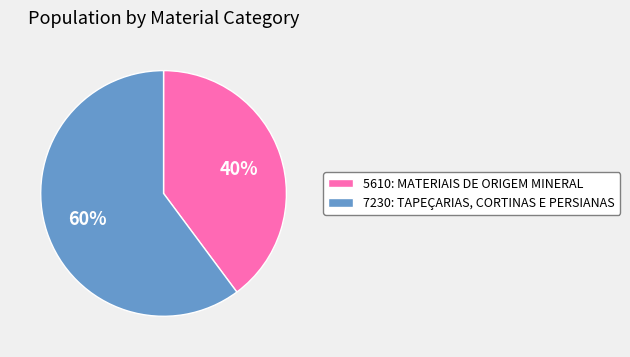

What percentage is the 5610: MATERIAIS DE ORIGEM MINERAL slice, to the nearest percent?

40%